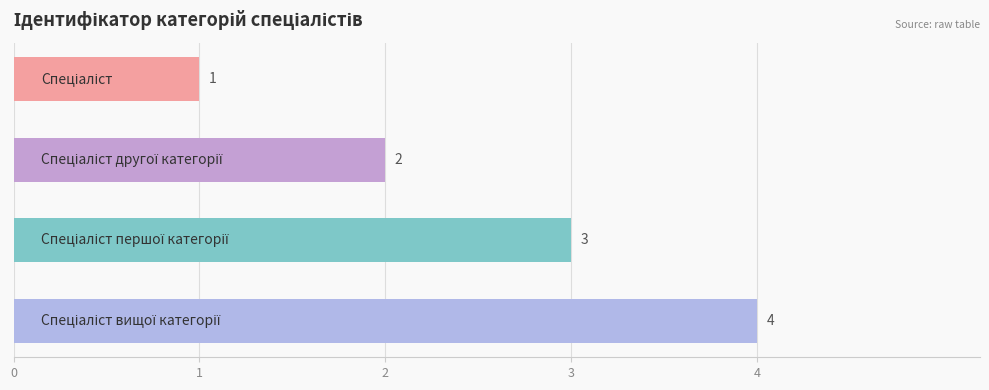

What is the difference between the maximum and second lowest values?

2